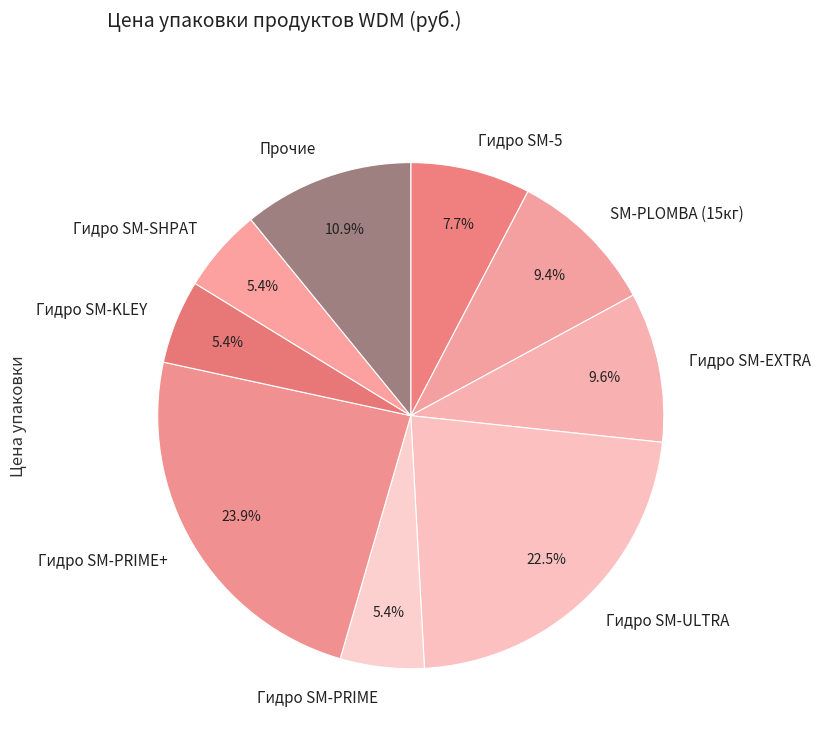

How many segments does this pie chart have?

9